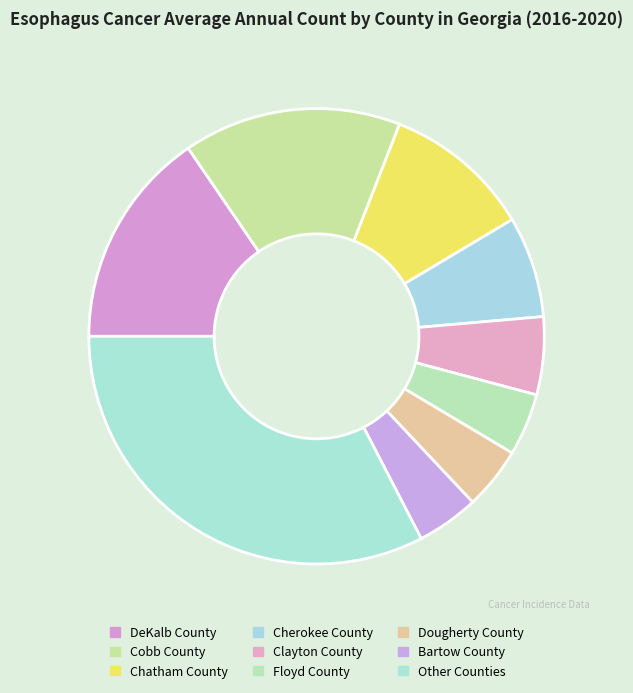

Which slice is the largest?

Other Counties